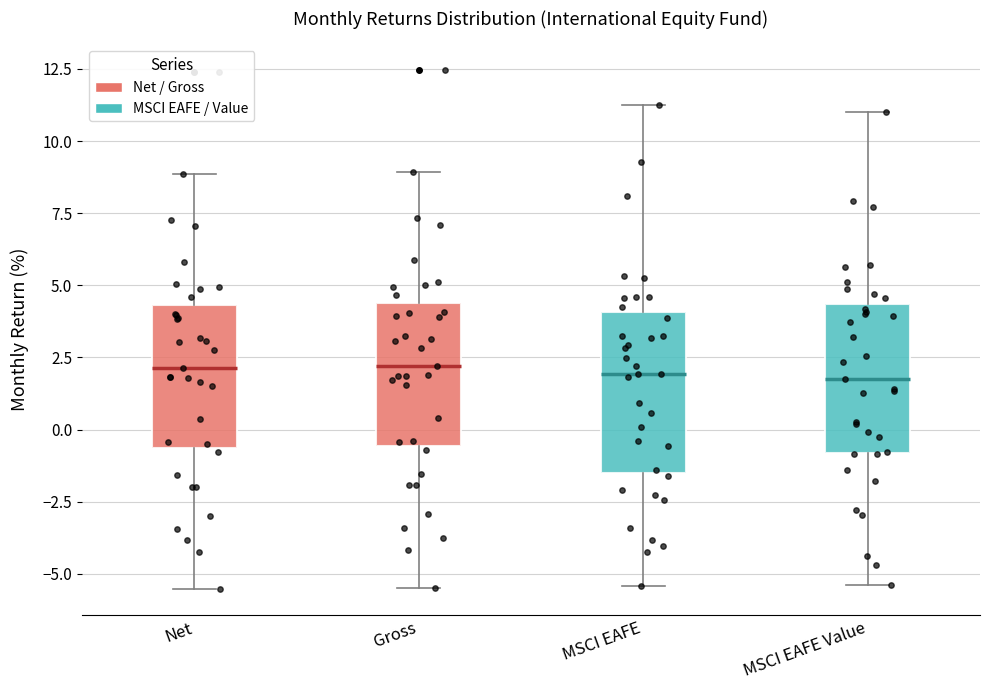

Reading left to right, read every box against the y-axis: the position of its median line, the range the box covers, and the ends of its whiskers. The values are not printed on the chart, so give them approximately, as read against the axis.

Net: median 2.0, box -0.5 to 4.5, whiskers -5.5 to 9.0
Gross: median 2.0, box -0.5 to 4.5, whiskers -5.5 to 9.0
MSCI EAFE: median 2.0, box -1.5 to 4.0, whiskers -5.5 to 11.5
MSCI EAFE Value: median 1.5, box -1.0 to 4.5, whiskers -5.5 to 11.0